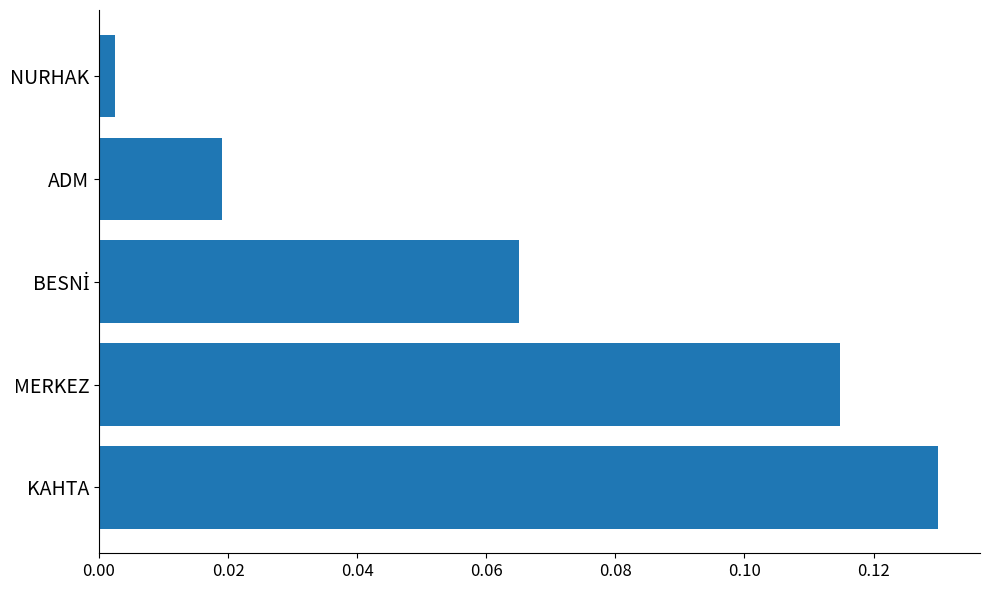

Which category has the lowest value across all series?

NURHAK